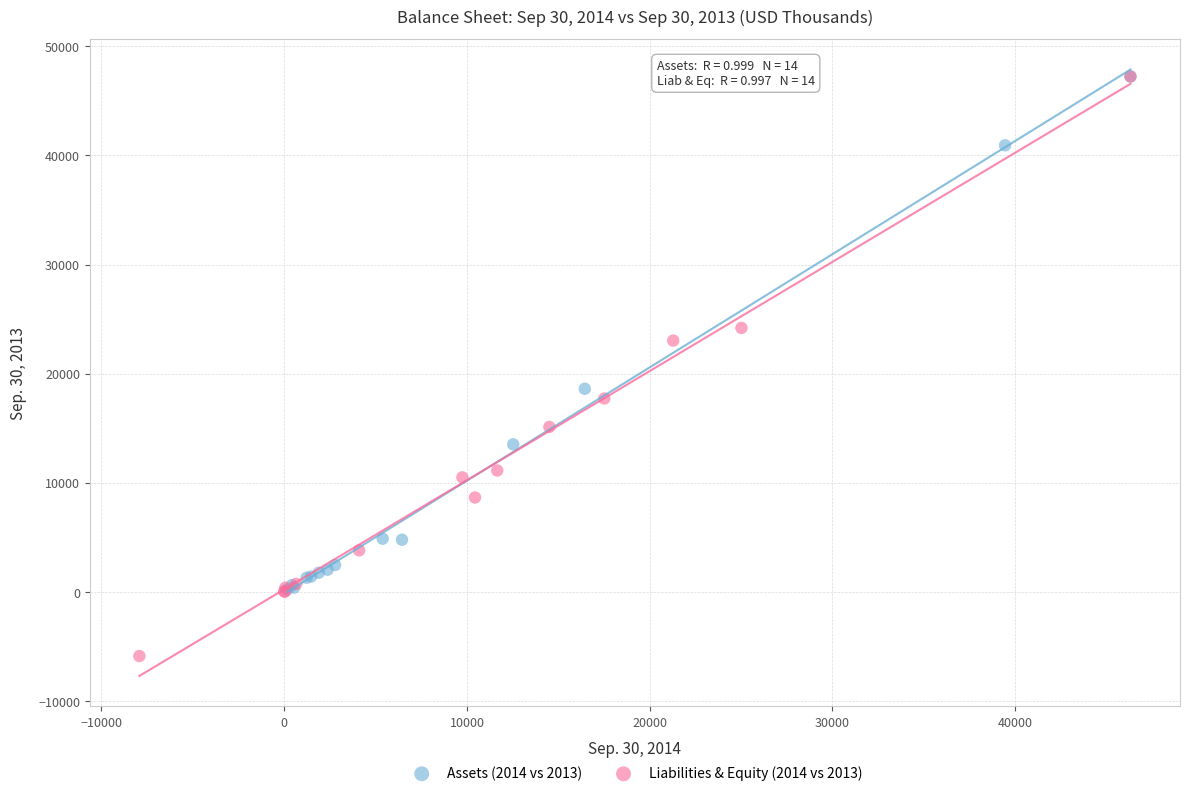

Which series reaches the minimum Y coordinate?

Liabilities & Equity (2014 vs 2013)